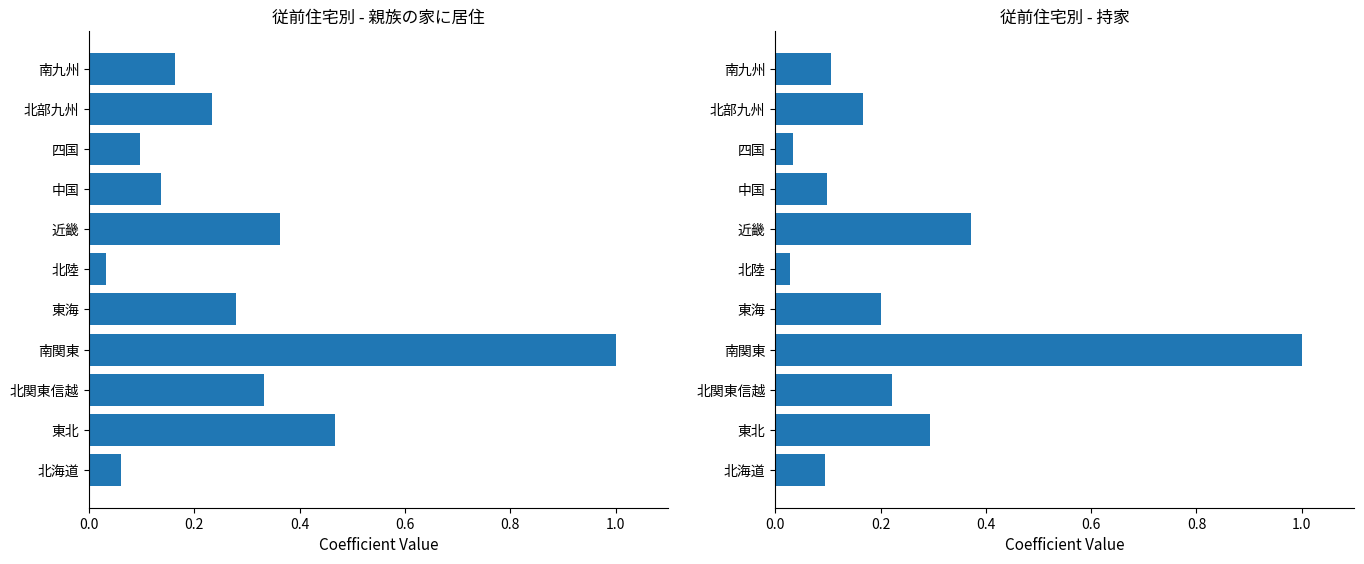

List the series in order of their peak value, highest first.

親族の家に居住, 持家